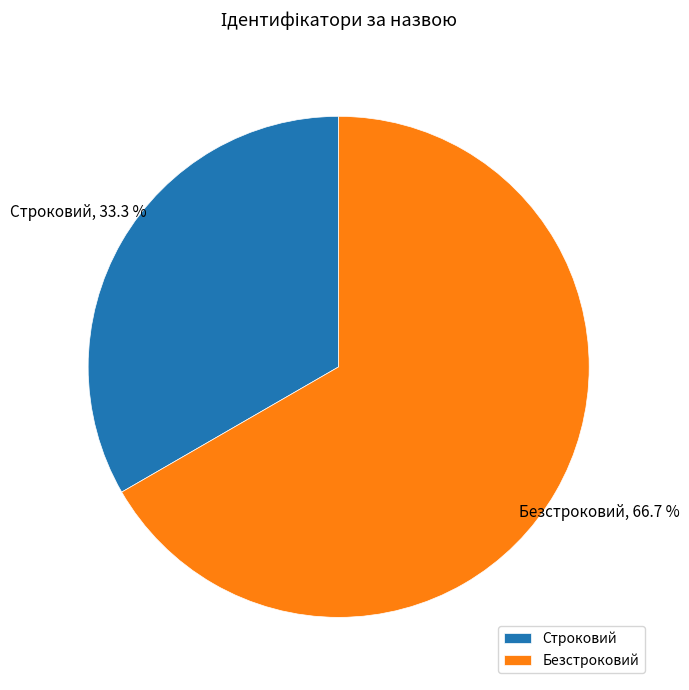

How many segments does this pie chart have?

2